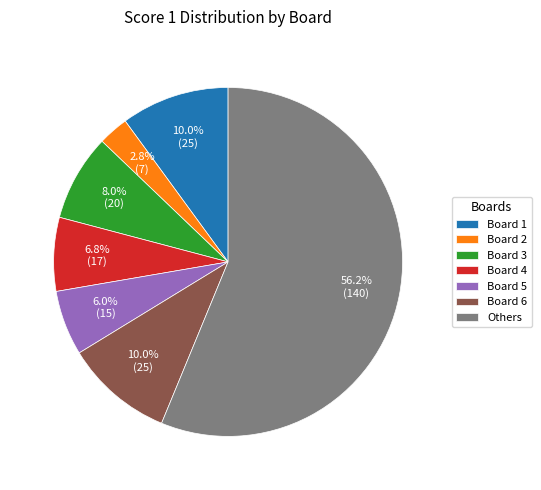

To the nearest percent, what percentage of the pie is Board 2?

3%